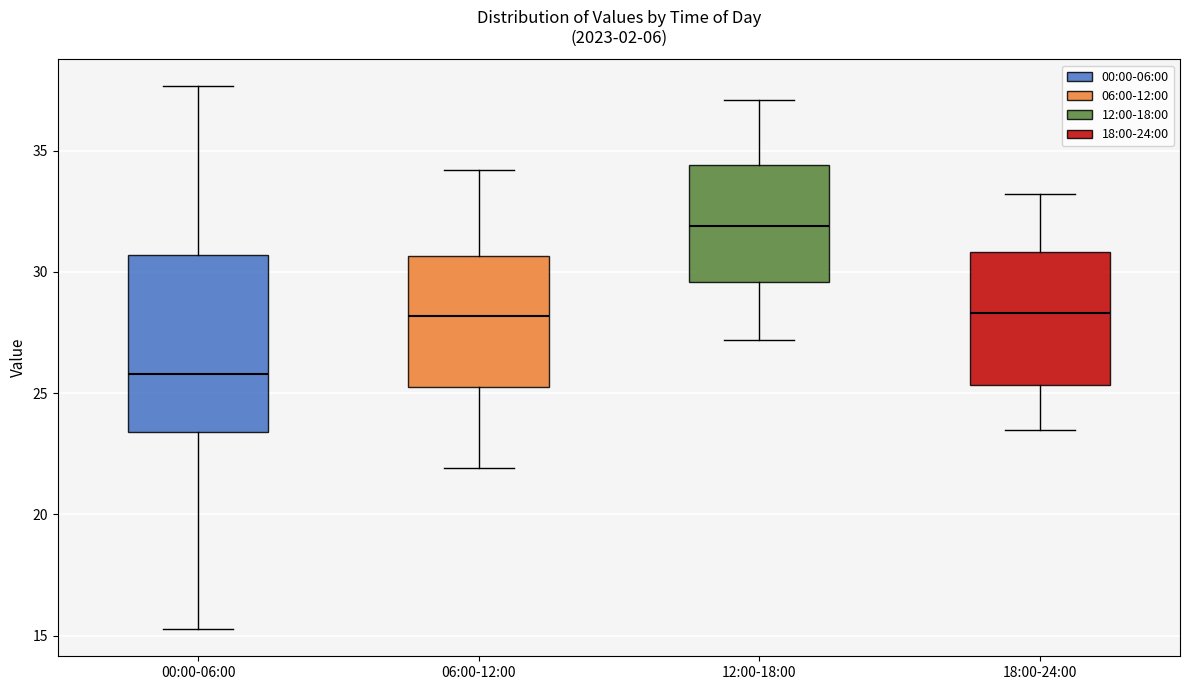

Reading left to right, read every box against the y-axis: the position of its median line, the range the box covers, and the ends of its whiskers. The values are not printed on the chart, so give them approximately, as read against the axis.

00:00-06:00: median 26.0, box 23.5 to 30.5, whiskers 15.5 to 37.5
06:00-12:00: median 28.0, box 25.5 to 30.5, whiskers 22.0 to 34.0
12:00-18:00: median 32.0, box 29.5 to 34.5, whiskers 27.0 to 37.0
18:00-24:00: median 28.5, box 25.5 to 31.0, whiskers 23.5 to 33.0